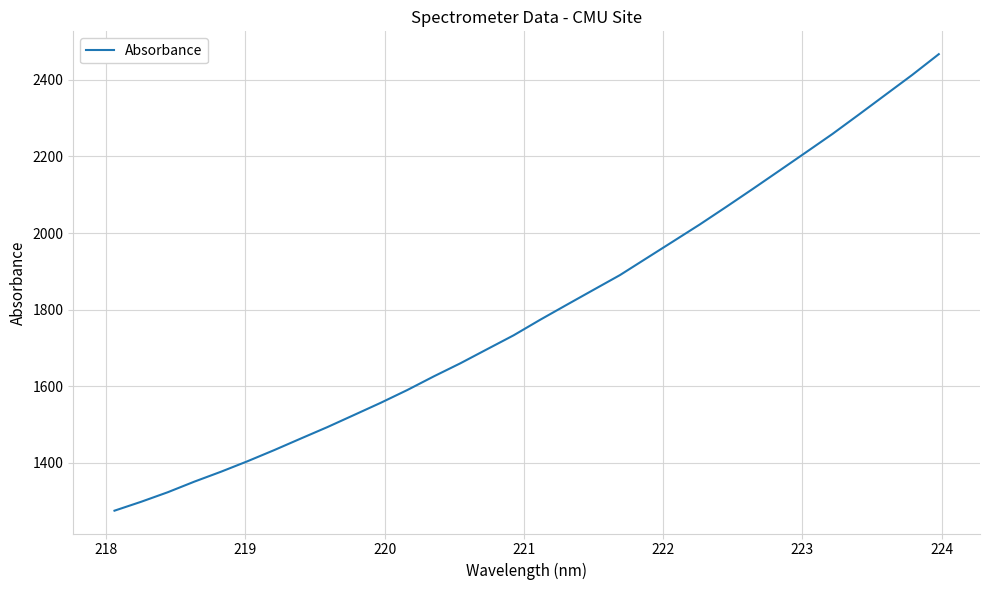

Reading right to left, list all the values displayed in this chart.

2467.3	2413.1	2361.5	2310.0	2259.0	2210.9	2163.0	2115.4	2068.4	2022.3	1978.2	1934.2	1890.2	1851.5	1812.7	1773.5	1732.9	1696.5	1659.9	1625.6	1589.9	1556.5	1524.7	1493.1	1463.2	1433.0	1404.0	1376.5	1350.6	1322.9	1298.0	1274.8